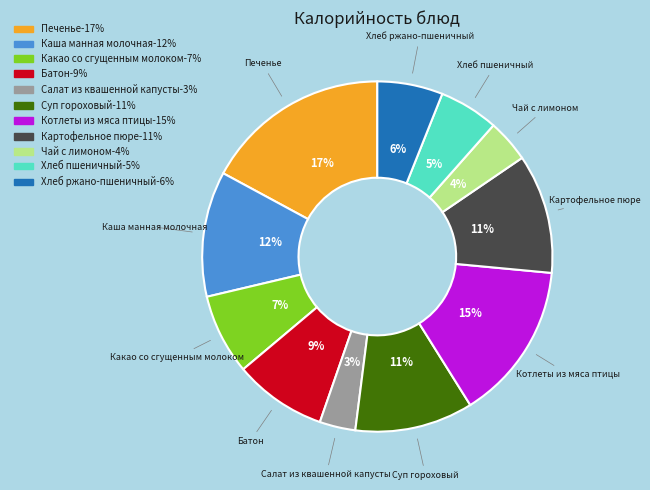

Which slice is the smallest?

Салат из квашенной капусты